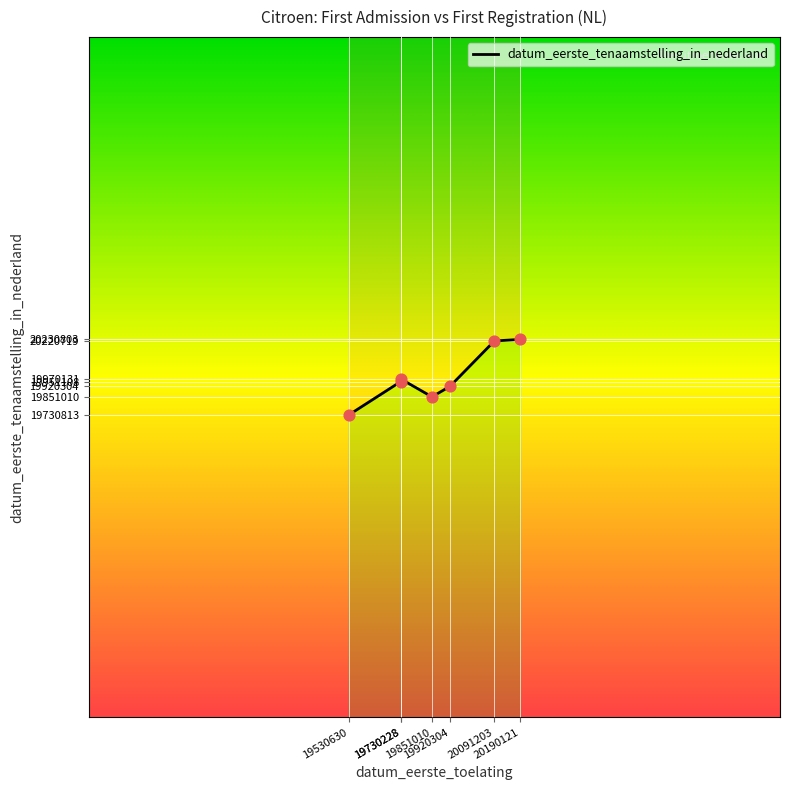

Between 19730228 and 19730228, which is larger?

19730228